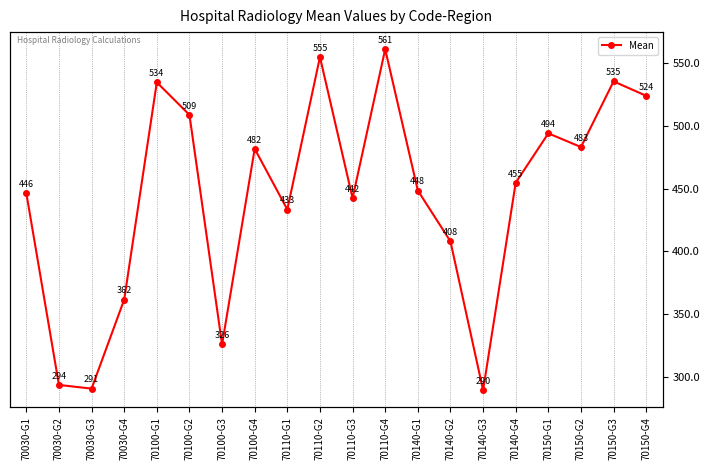

What is the sum of all values?

8870.5